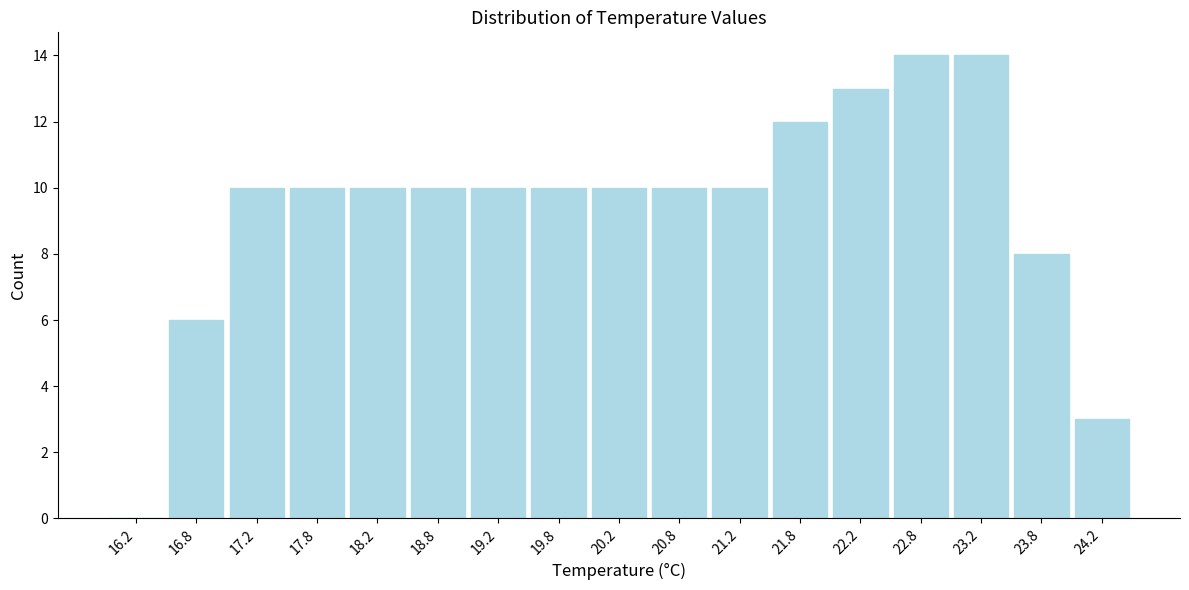

Reading left to right, list every bar in this chart as the range it spans on the x-axis followed by its height. The values are not printed on the chart, so give them approximately, as read against the axis.

16.0 to 16.5: 0
16.5 to 17.0: 6
17.0 to 17.5: 10
17.5 to 18.0: 10
18.0 to 18.5: 10
18.5 to 19.0: 10
19.0 to 19.5: 10
19.5 to 20.0: 10
20.0 to 20.5: 10
20.5 to 21.0: 10
21.0 to 21.5: 10
21.5 to 22.0: 12
22.0 to 22.5: 13
22.5 to 23.0: 14
23.0 to 23.5: 14
23.5 to 24.0: 8
24.0 to 24.5: 3